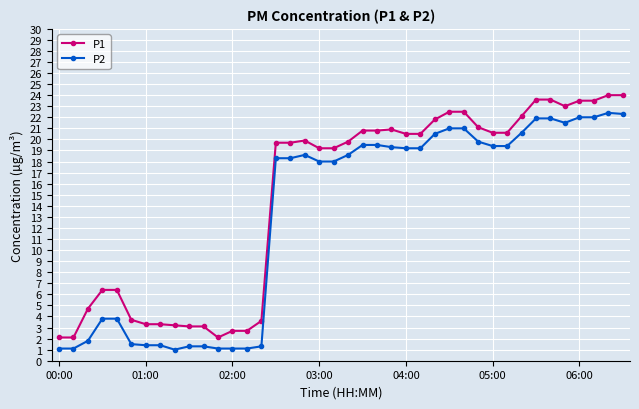

What is the maximum value for P1?

24.0